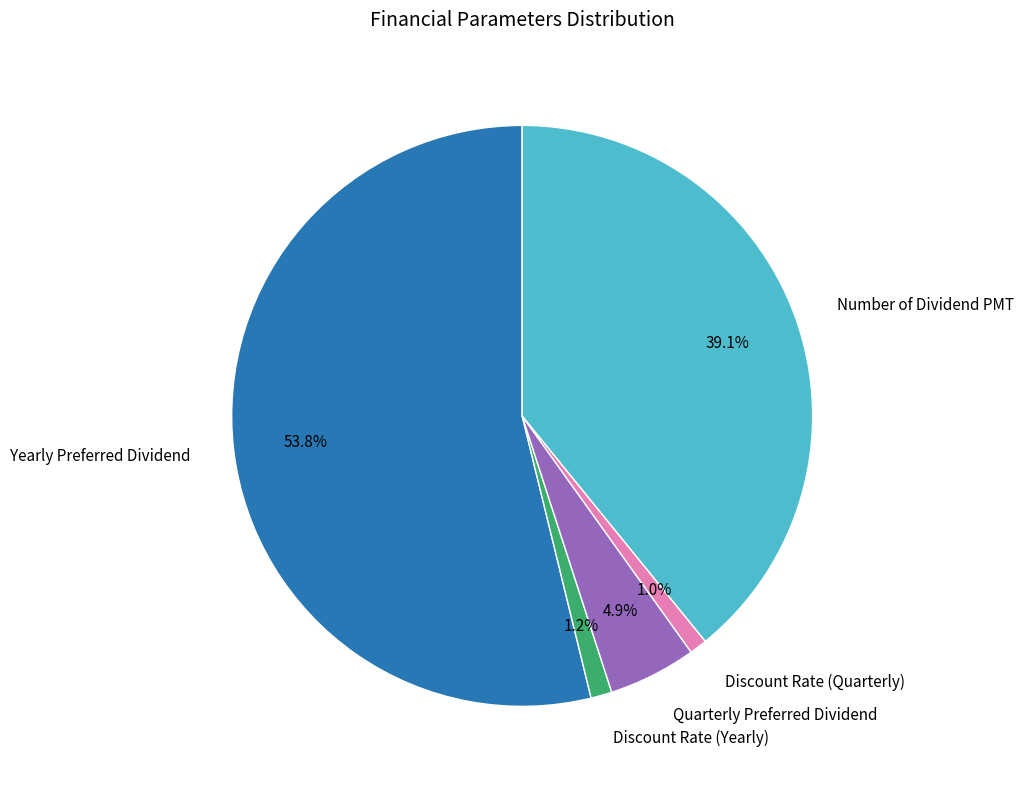

Which slice is the largest?

Yearly Preferred Dividend